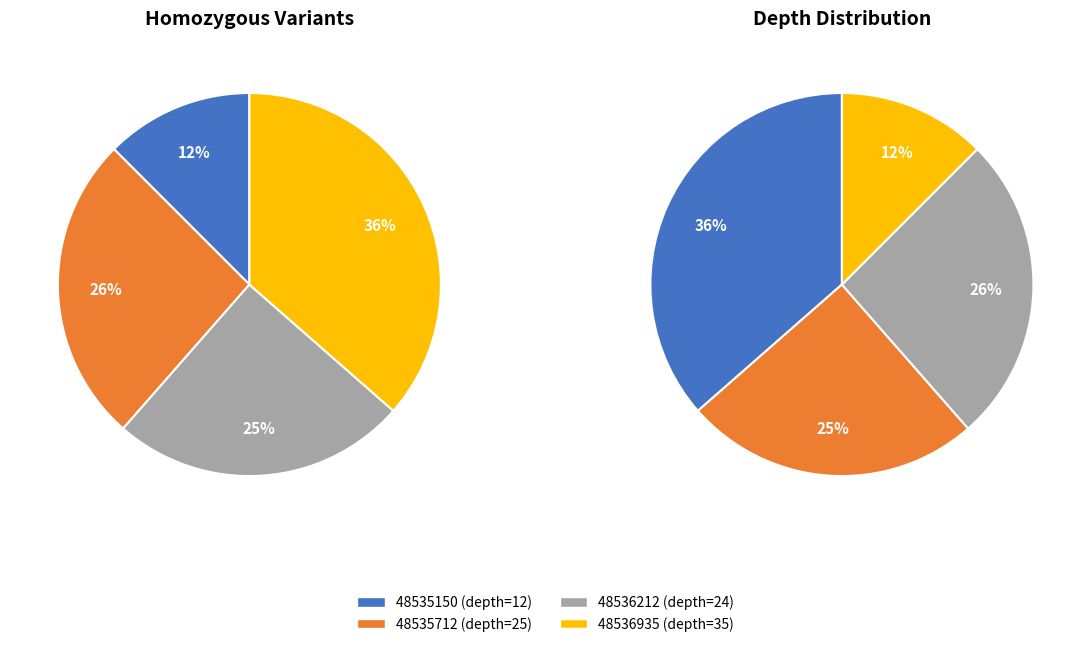

How many segments does this pie chart have?

4